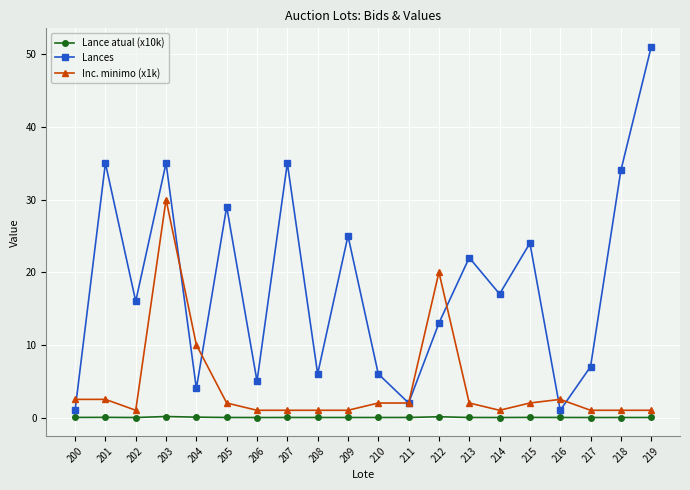

What value does the Lances series have at 208?

6.0